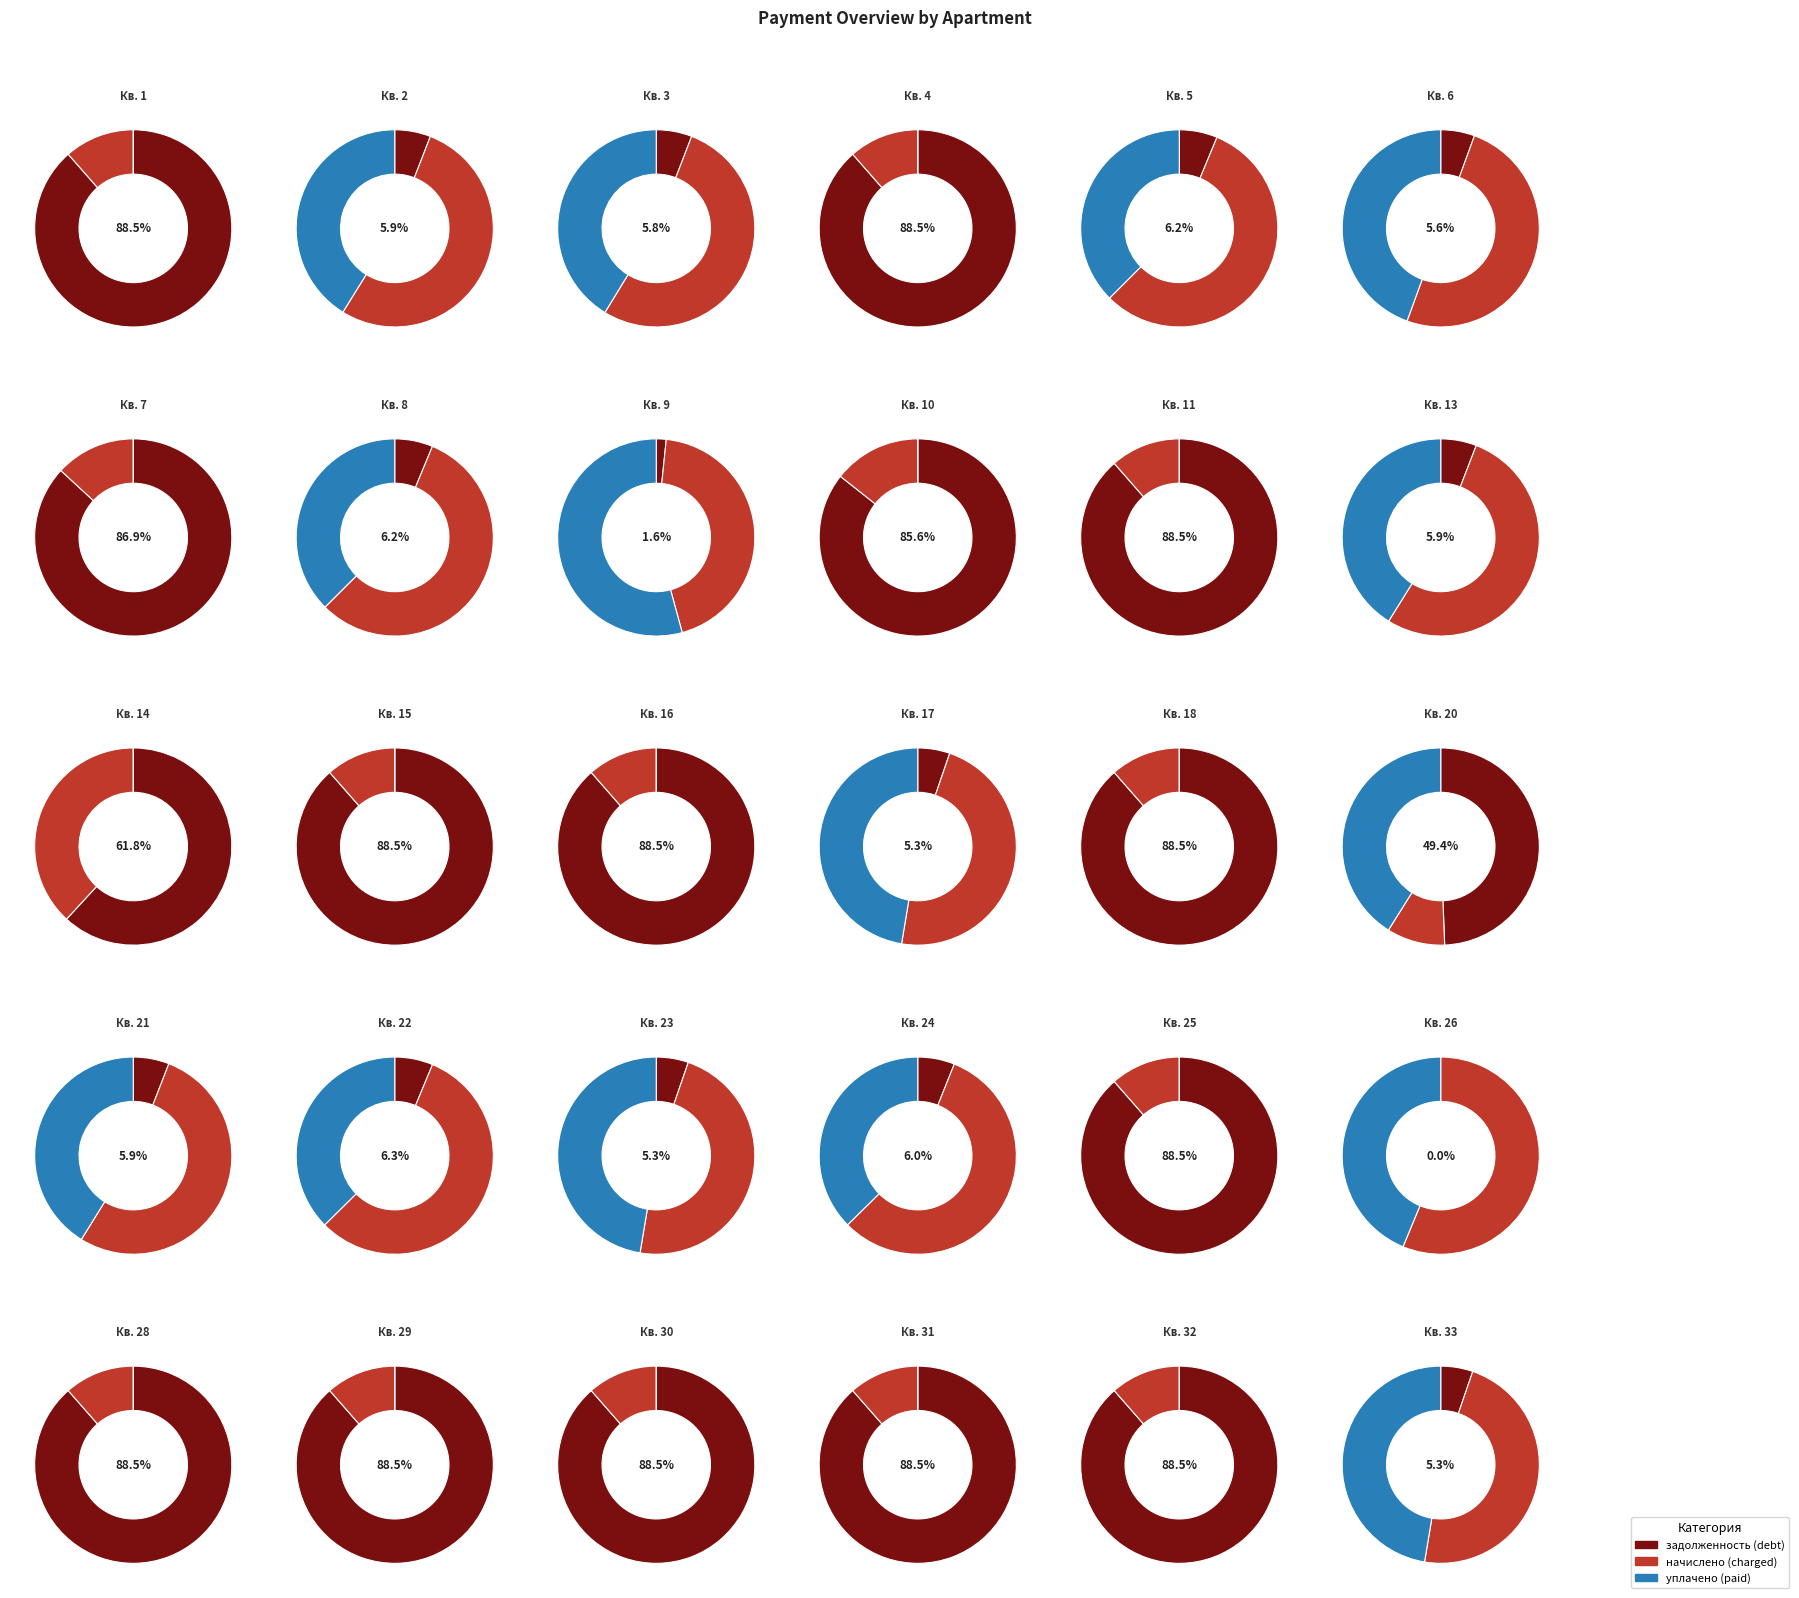

True or false: 18 accounts for 10% of the total.

False